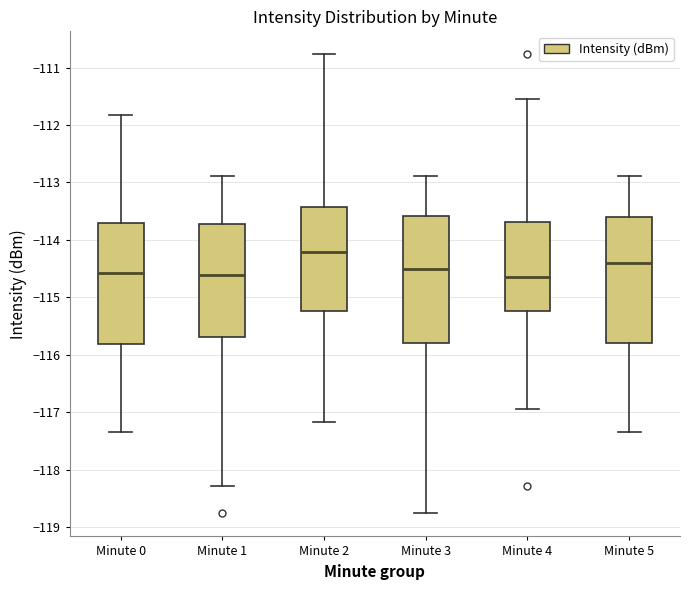

Reading left to right, read every box against the y-axis: the position of its median line, the range the box covers, and the ends of its whiskers. The values are not printed on the chart, so give them approximately, as read against the axis.

Minute 0: median -114.6, box -115.8 to -113.7, whiskers -117.3 to -111.8
Minute 1: median -114.6, box -115.7 to -113.7, whiskers -118.3 to -112.9
Minute 2: median -114.2, box -115.2 to -113.4, whiskers -117.2 to -110.8
Minute 3: median -114.5, box -115.8 to -113.6, whiskers -118.8 to -112.9
Minute 4: median -114.6, box -115.2 to -113.7, whiskers -116.9 to -111.5
Minute 5: median -114.4, box -115.8 to -113.6, whiskers -117.3 to -112.9